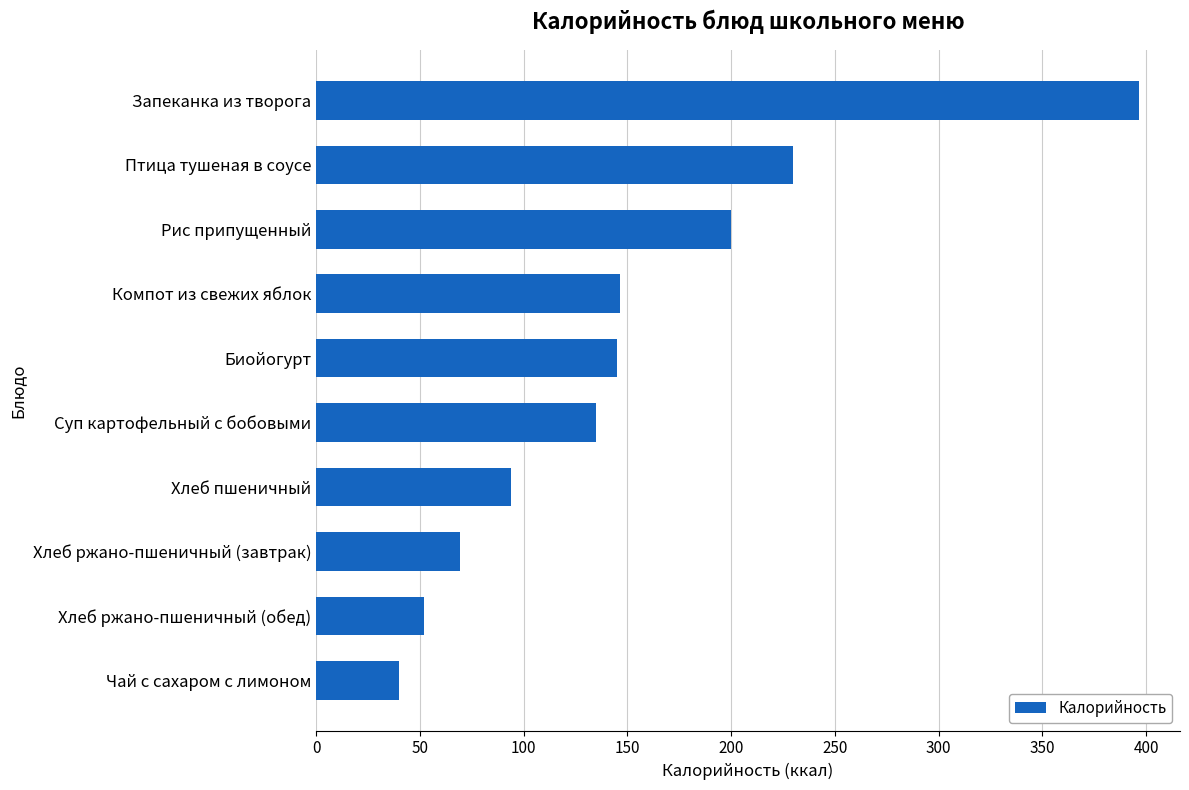

True or false: the data shows 51.5 at Суп картофельный с бобовыми.

False